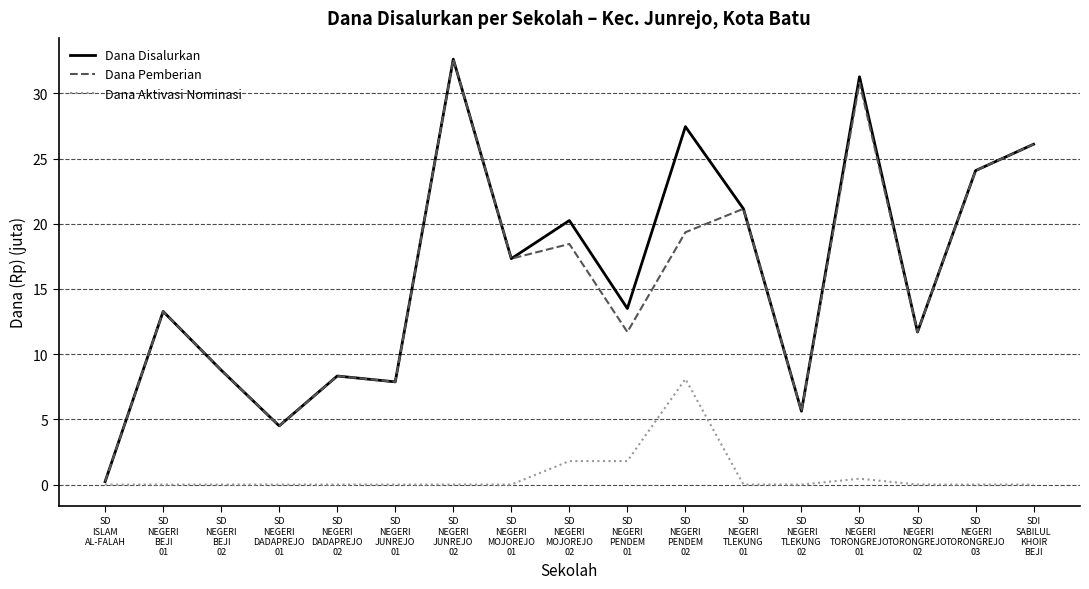

What is the greatest value displayed?

32.6